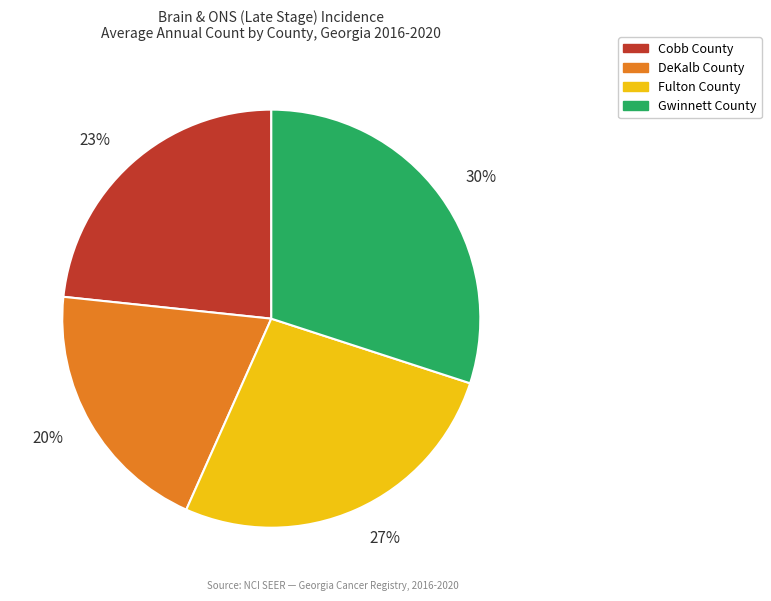

To the nearest percent, what percentage of the pie is DeKalb County?

20%